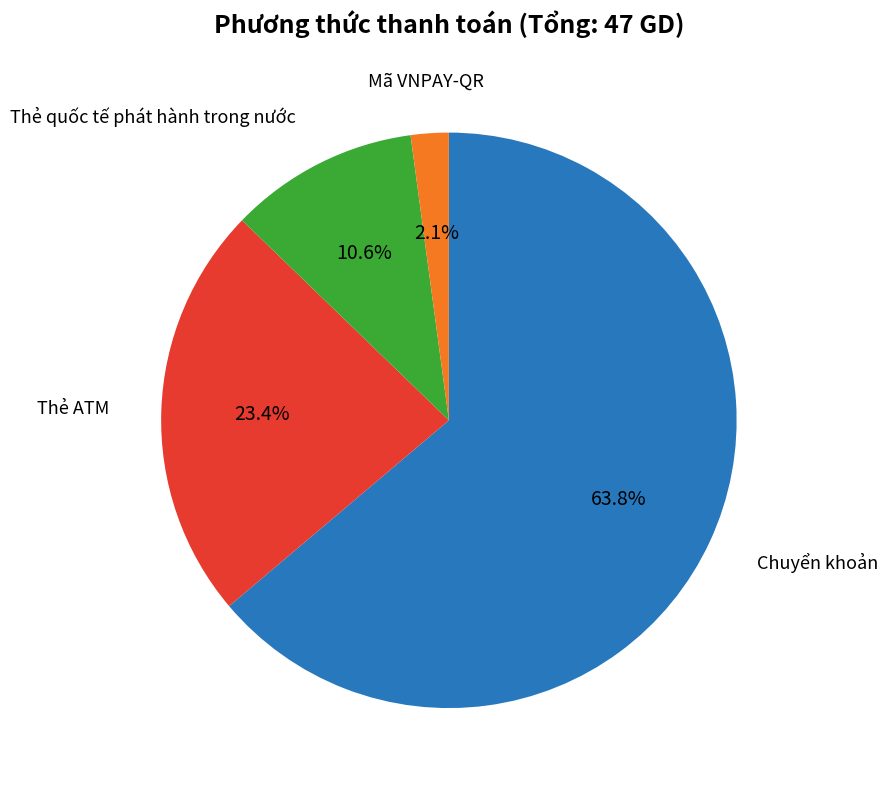

Does any single category account for the majority?

Yes